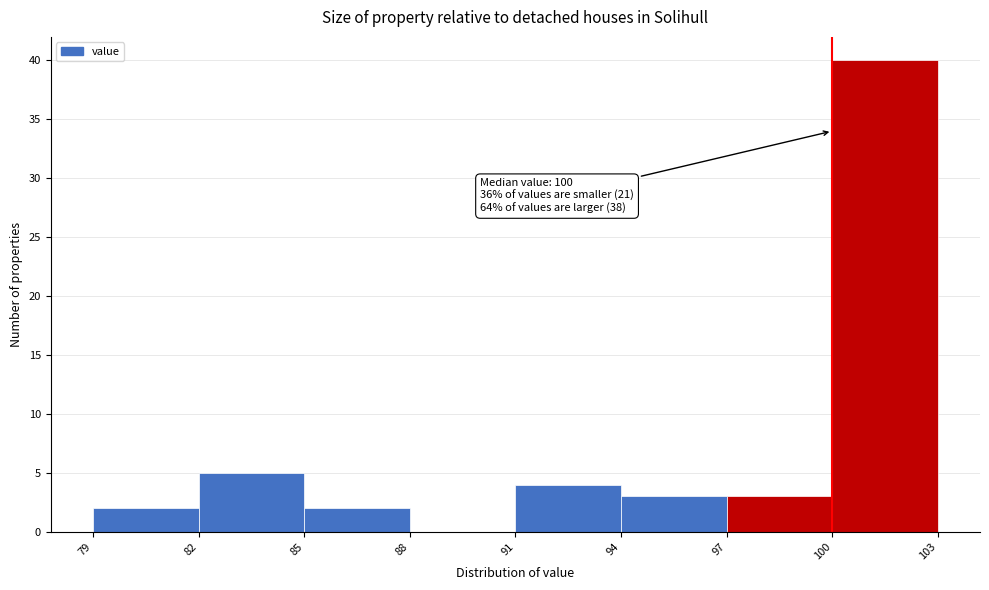

Over which range of the x-axis is the bar tallest?

100 to 103